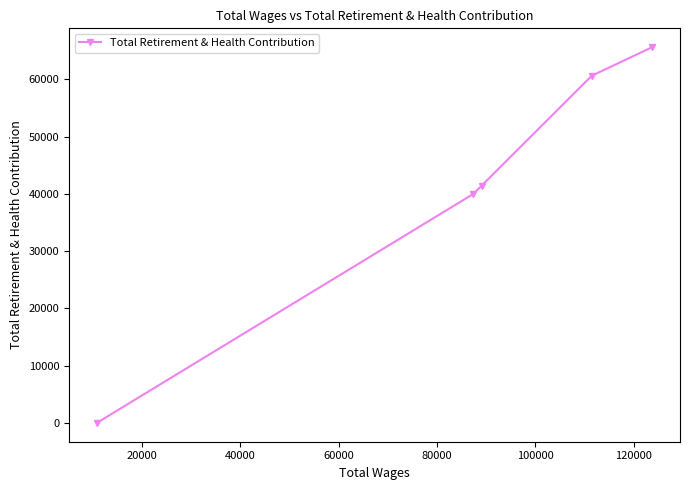

Reading left to right, extract all data points from this chart.

0	40008	41454	60630	65632